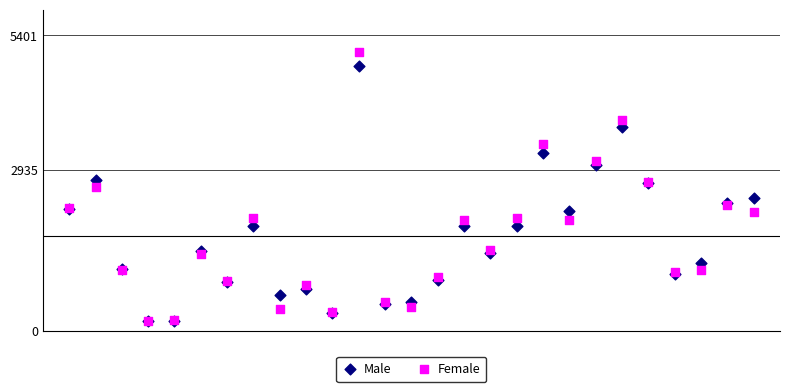

In the Male series, what Y value is closest to 2500?

2433